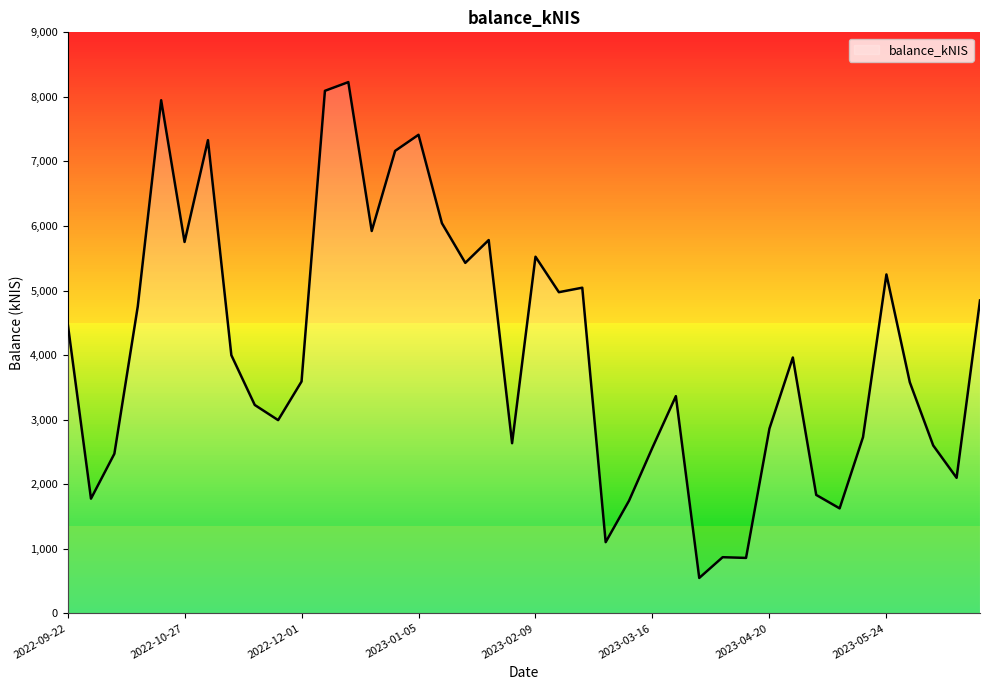

What is the minimum value shown in the chart?

547.8